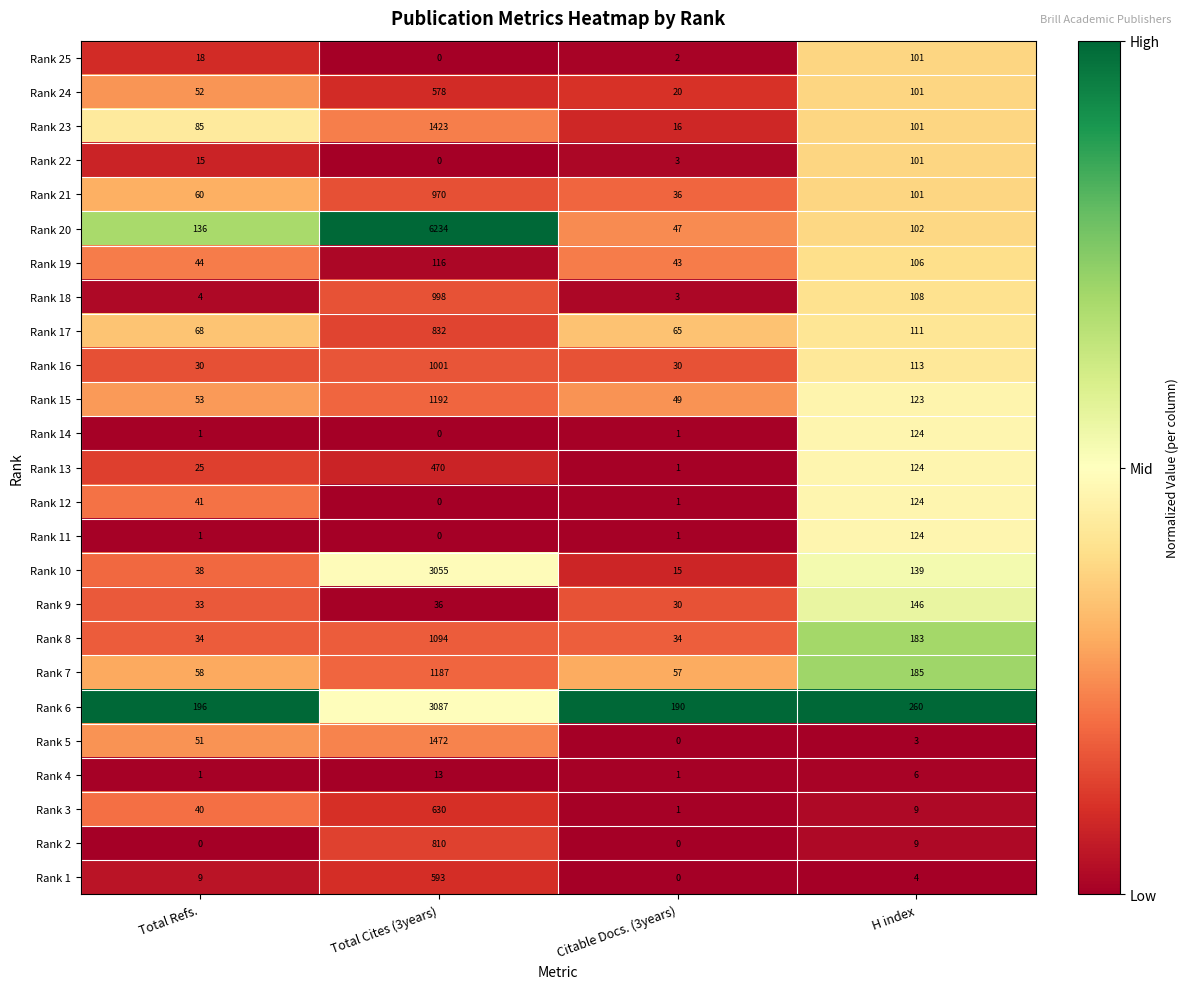

Rank the categories by Rank 6 value from lowest to highest.

Citable Docs. (3years), Total Refs., H index, Total Cites (3years)